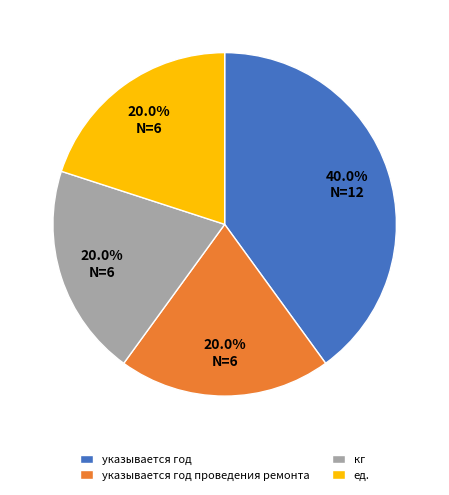

How many slices are in this pie chart?

4